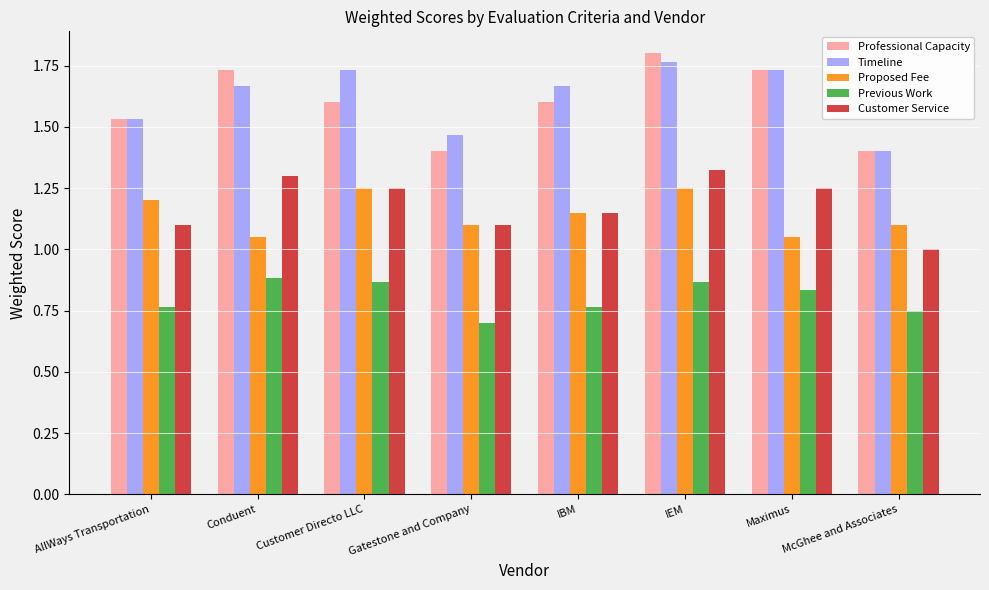

What position from the right is IEM?

3